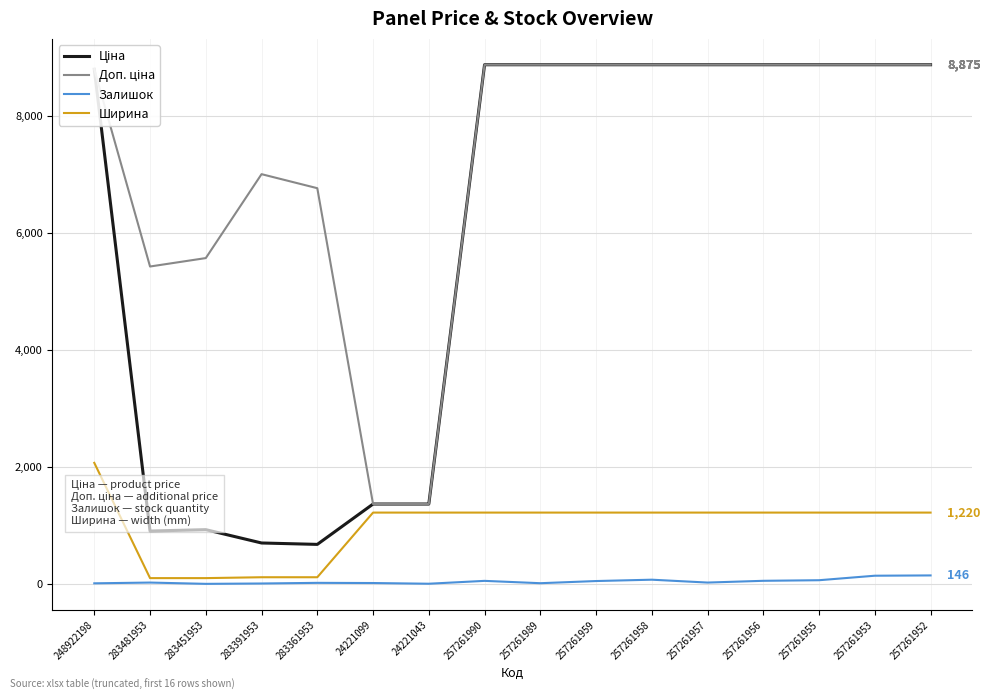

How many lines are shown in the chart?

4